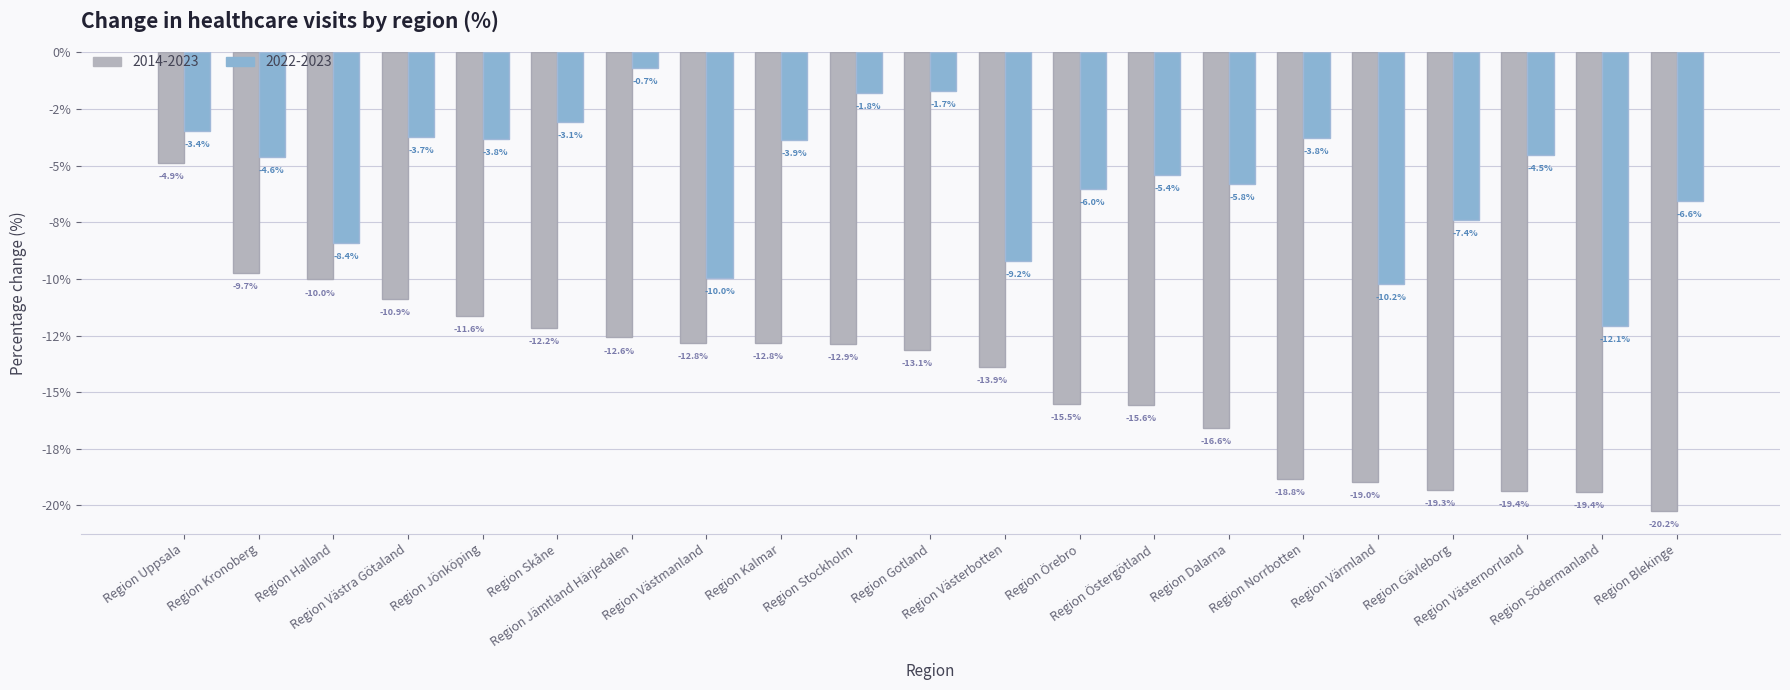

Reading left to right, extract all data points from this chart.

2014-2023: -4.9	-9.7	-10.0	-10.9	-11.6	-12.2	-12.6	-12.8	-12.8	-12.9	-13.1	-13.9	-15.5	-15.6	-16.6	-18.8	-19.0	-19.3	-19.4	-19.4	-20.2
2022-2023: -3.4	-4.6	-8.4	-3.7	-3.8	-3.1	-0.7	-10.0	-3.9	-1.8	-1.7	-9.2	-6.0	-5.4	-5.8	-3.8	-10.2	-7.4	-4.5	-12.1	-6.6